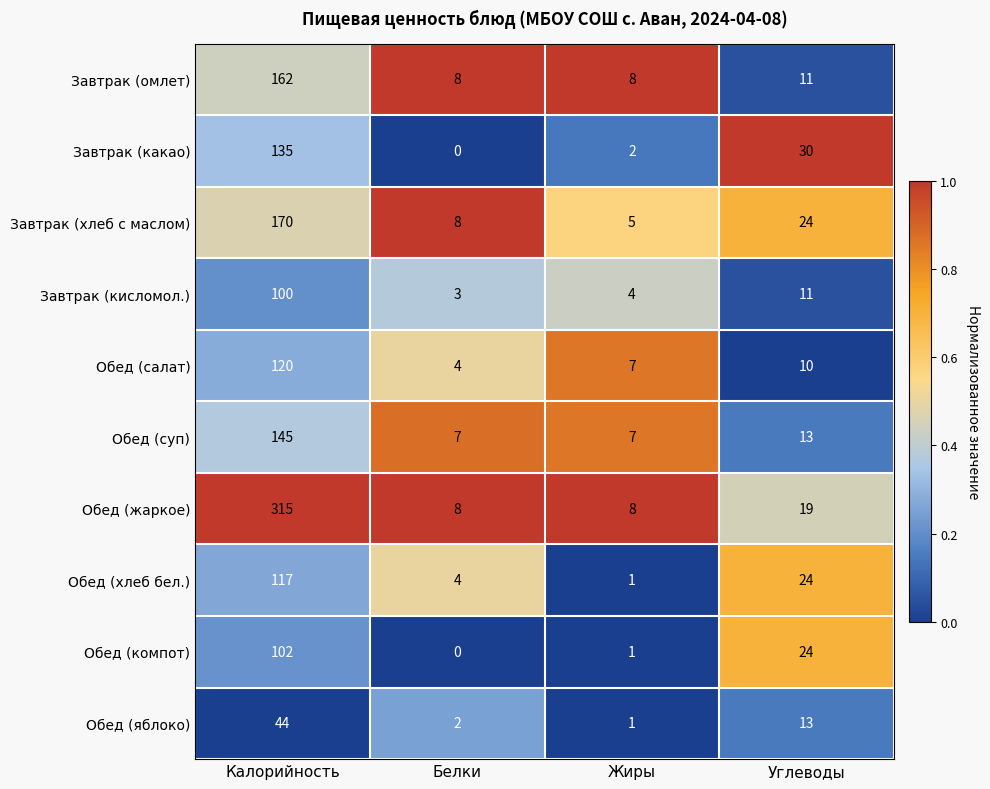

What is the approximate value of Завтрак (омлет) at Углеводы?

11